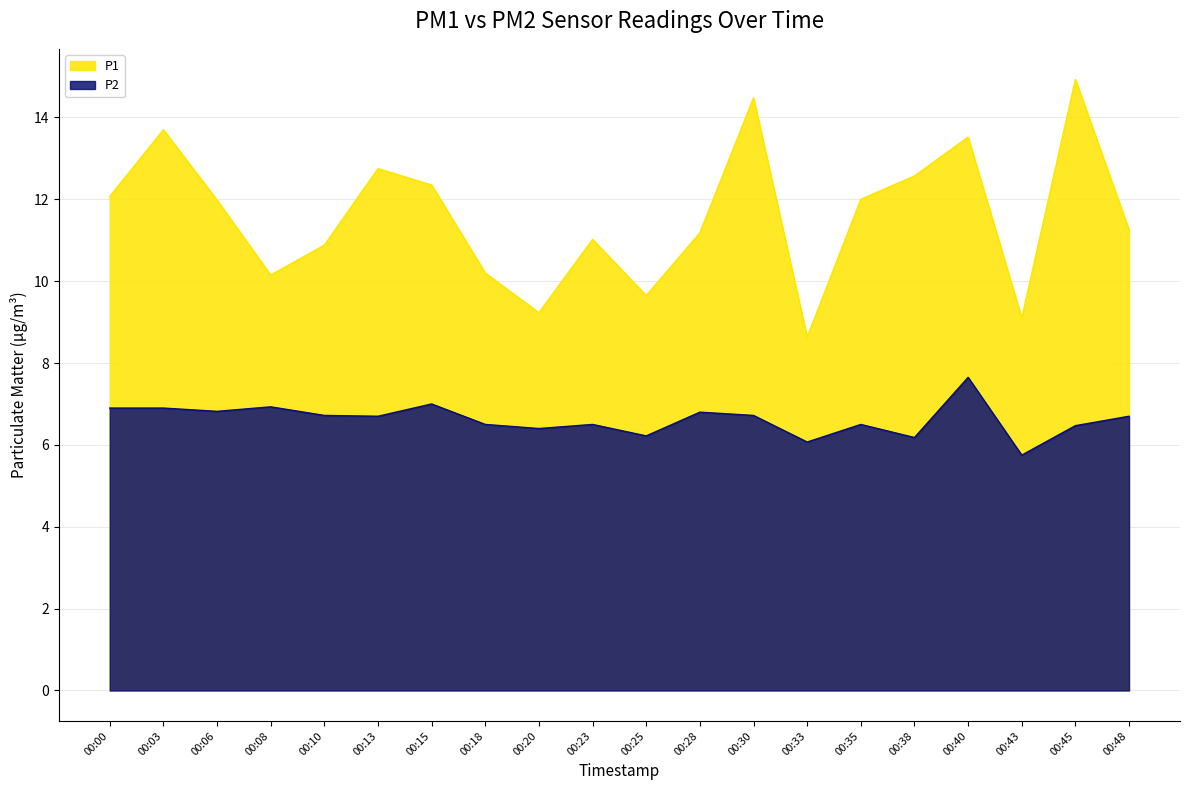

What is the sum of all P2 values?

132.4